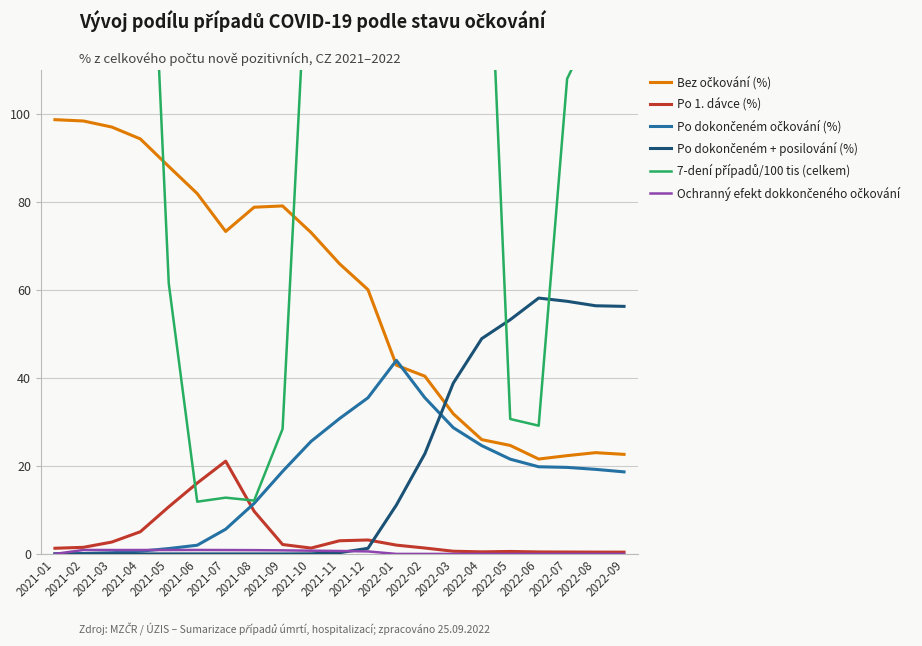

Which series changed the most between 2022-02 and 2022-06?

7-dení případů/100 tis (celkem)